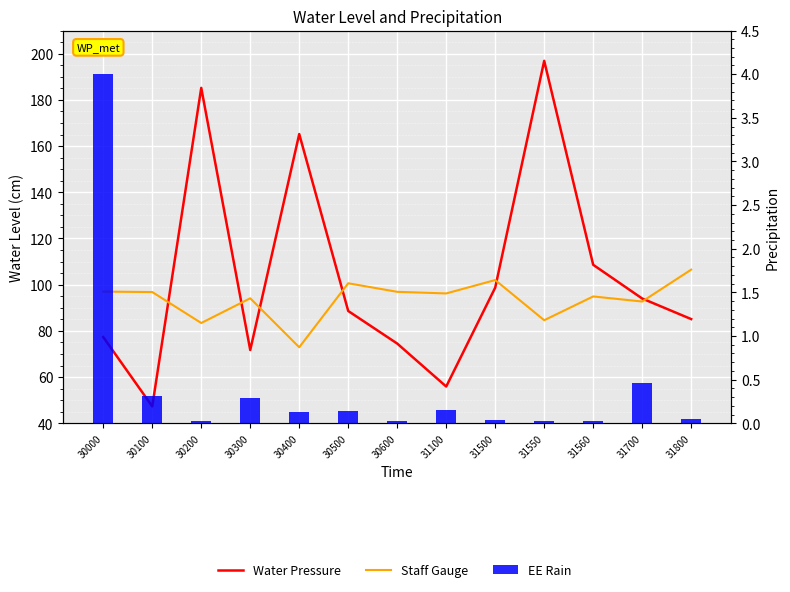

What is the difference between the maximum and second lowest values in the EE Rain series?

4.0